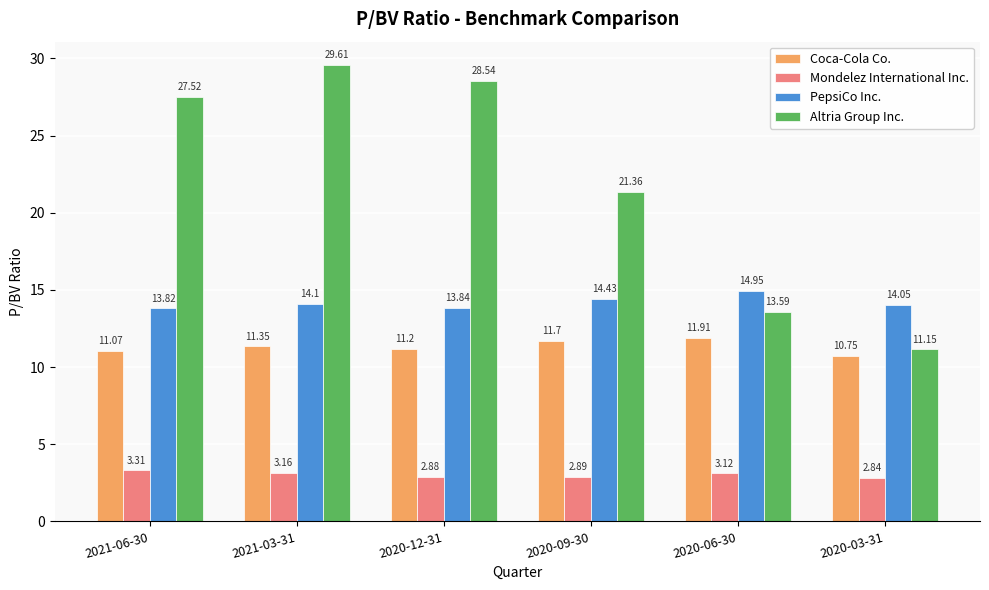

List the series in order of their overall mean, lowest first.

Mondelez International Inc., Coca-Cola Co., PepsiCo Inc., Altria Group Inc.